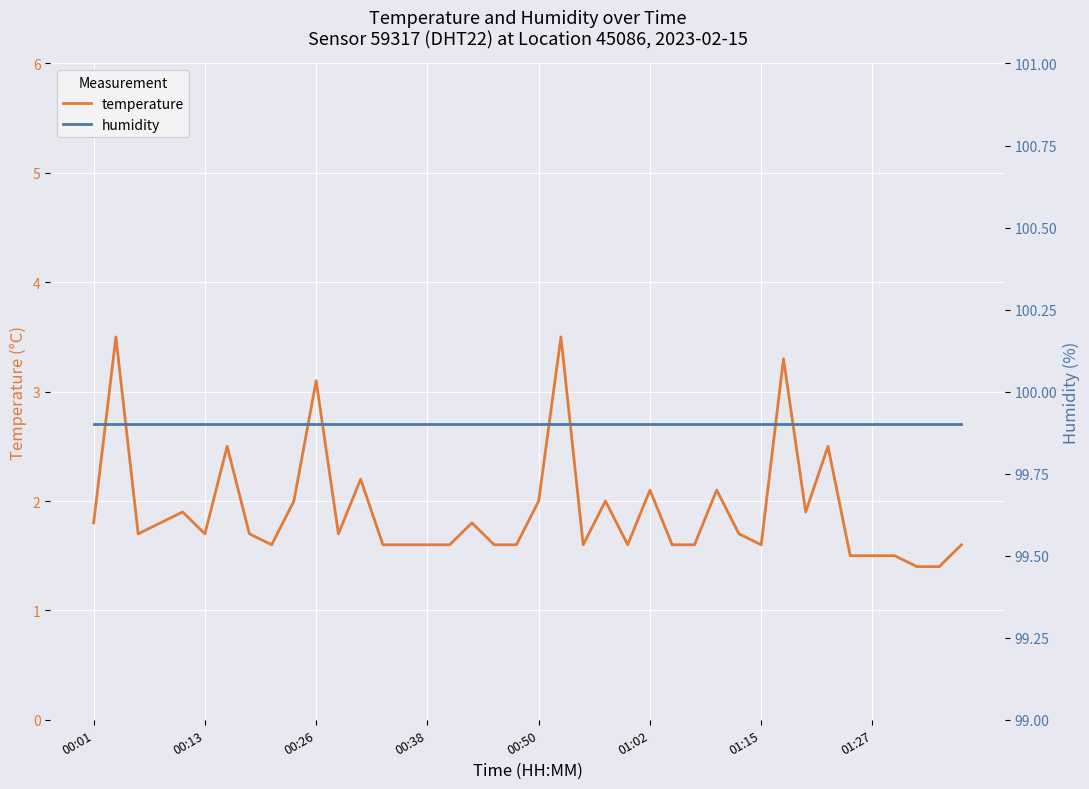

True or false: humidity has more than 2 points higher than both neighbors.

False